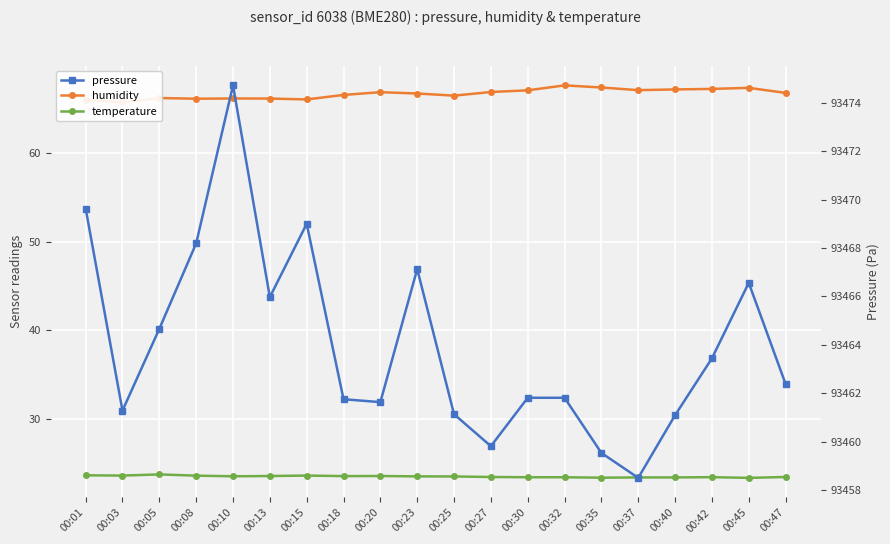

True or false: temperature and pressure intersect in this chart.

False